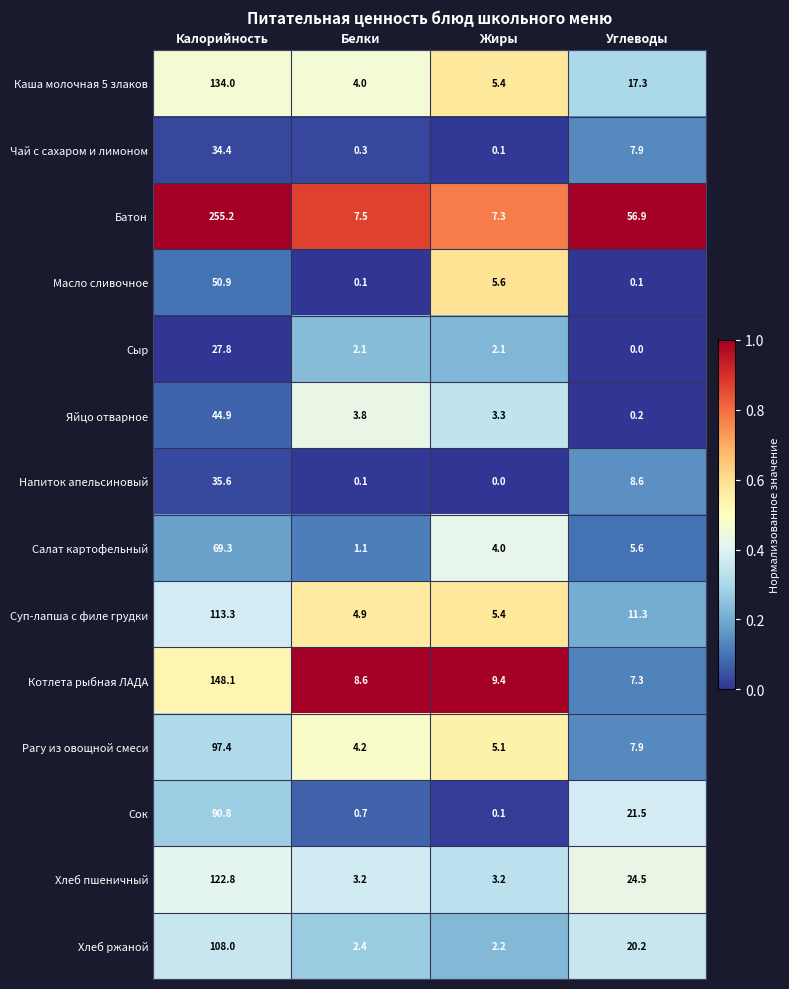

True or false: Батон has a value of 7.3 at Жиры.

True